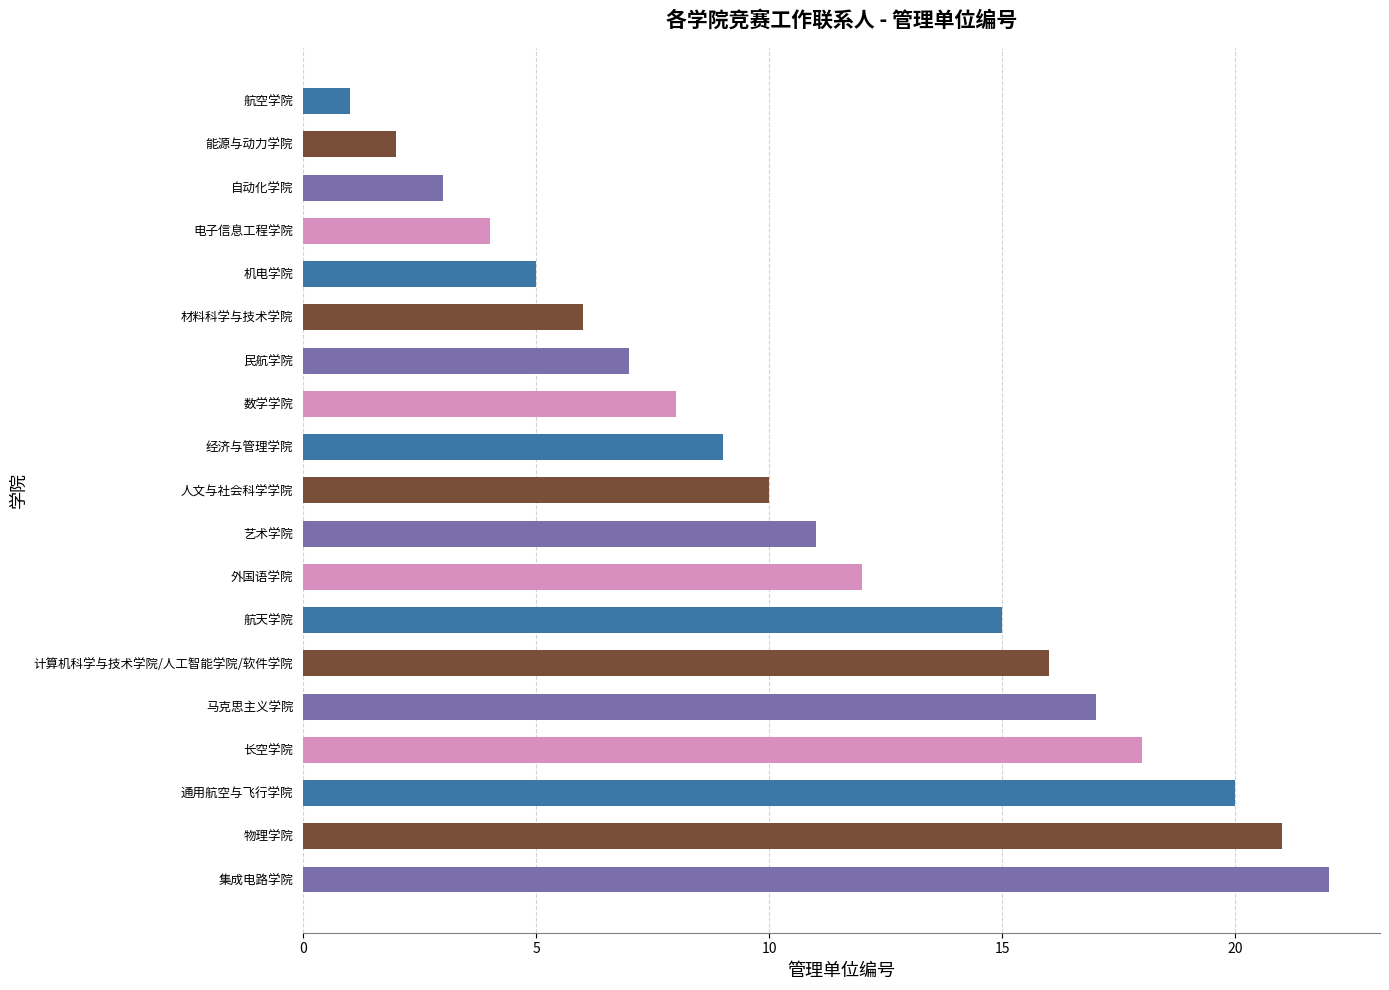

What is the difference between the maximum and minimum values?

21